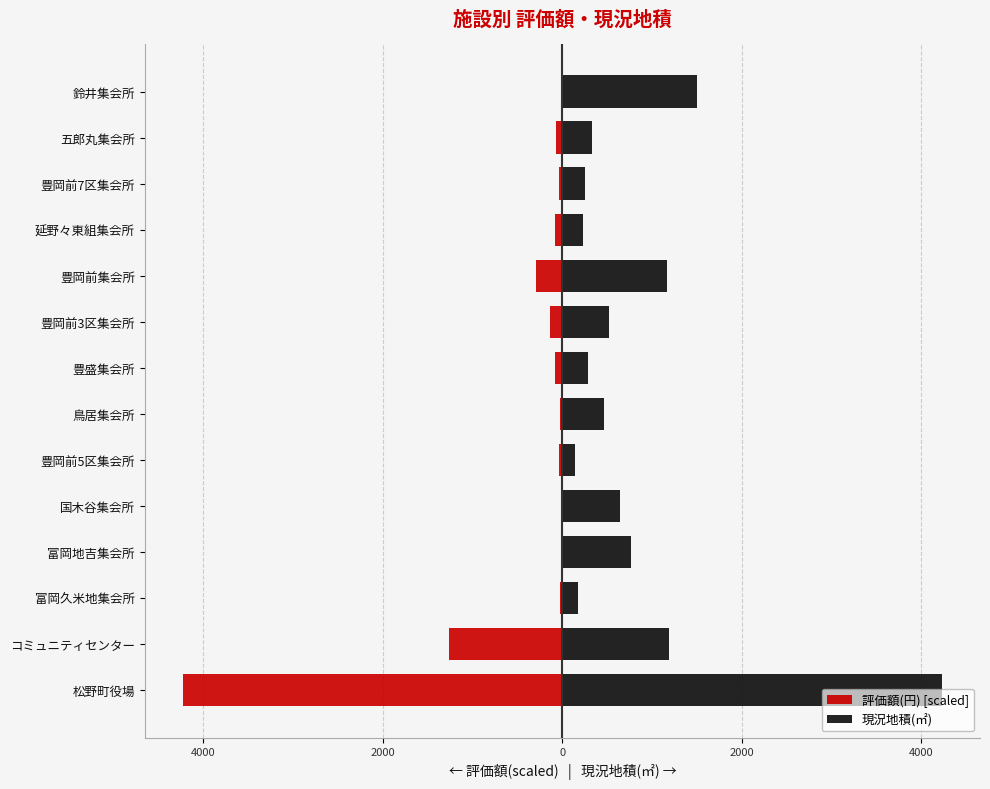

At how many categories does at least one series exceed 1226?

2